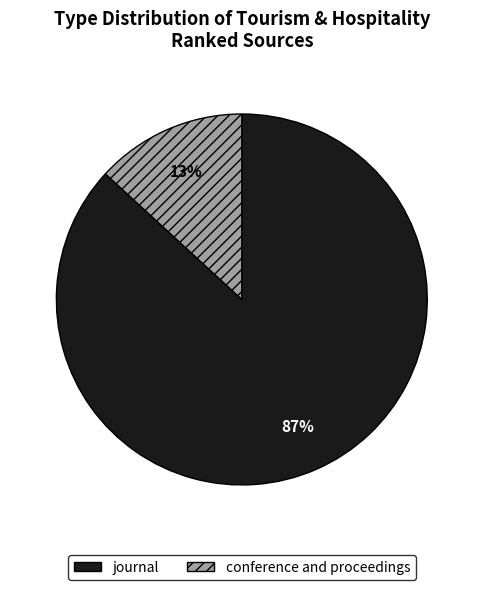

Do journal and conference and proceedings together represent more than half of the pie?

Yes